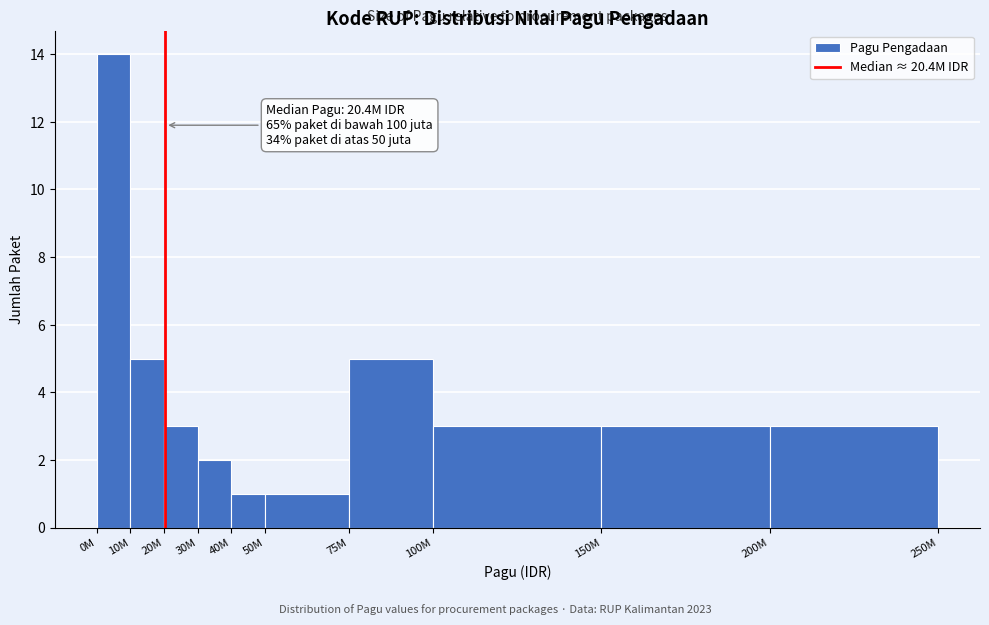

Reading left to right, transcribe all the data shown in this chart.

14	5	3	2	1	1	5	3	3	3